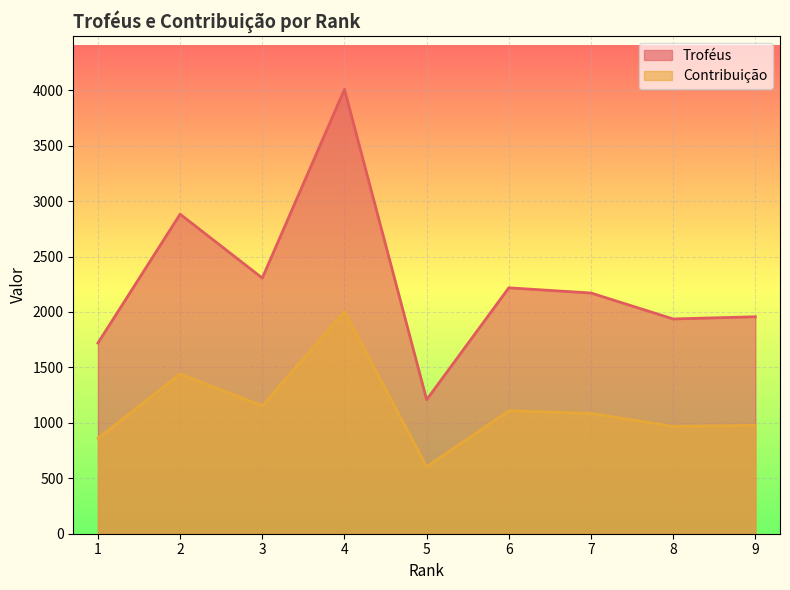

What is the average value of the Troféus series?

2268